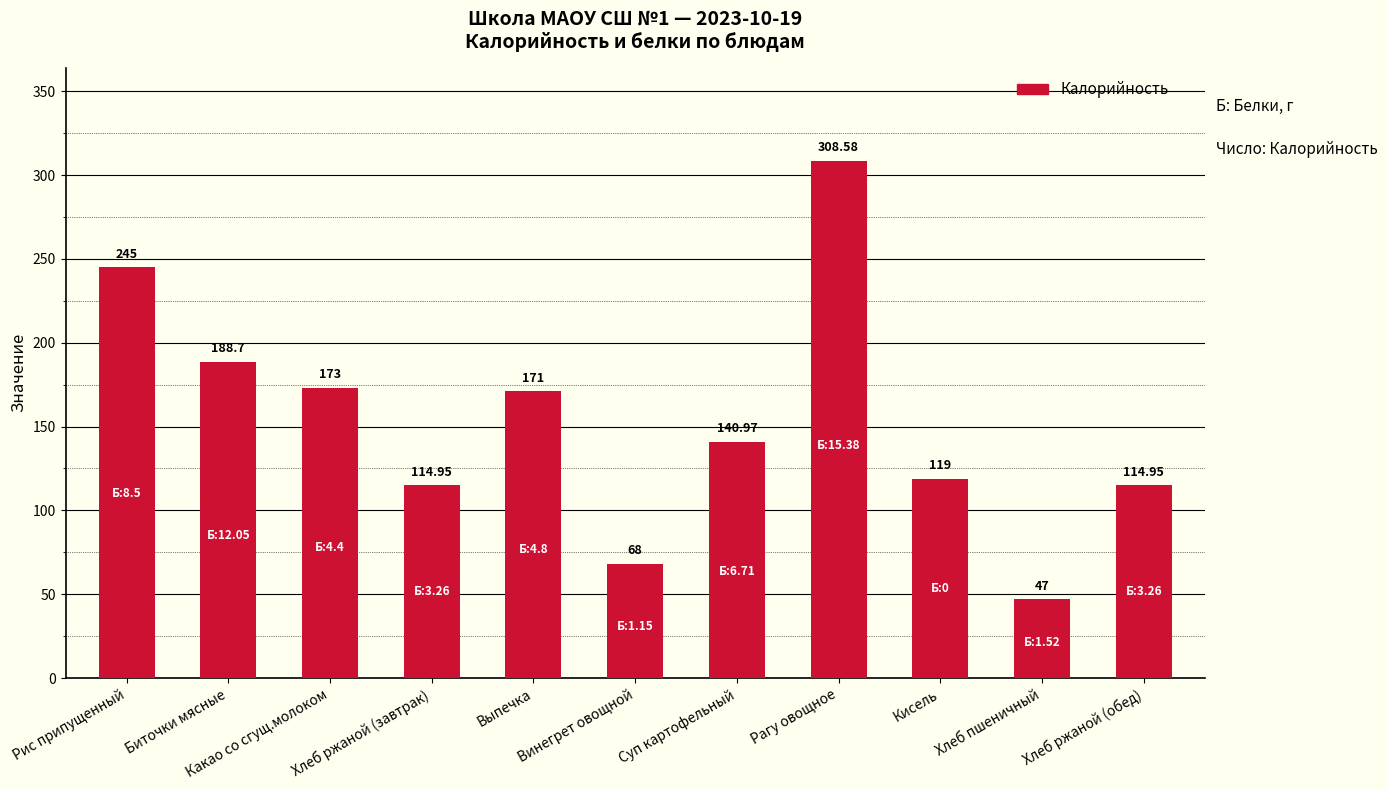

Reading left to right, list all the values displayed in this chart.

245.0	188.7	173.0	115.0	171.0	68.0	141.0	308.6	119.0	47.0	115.0